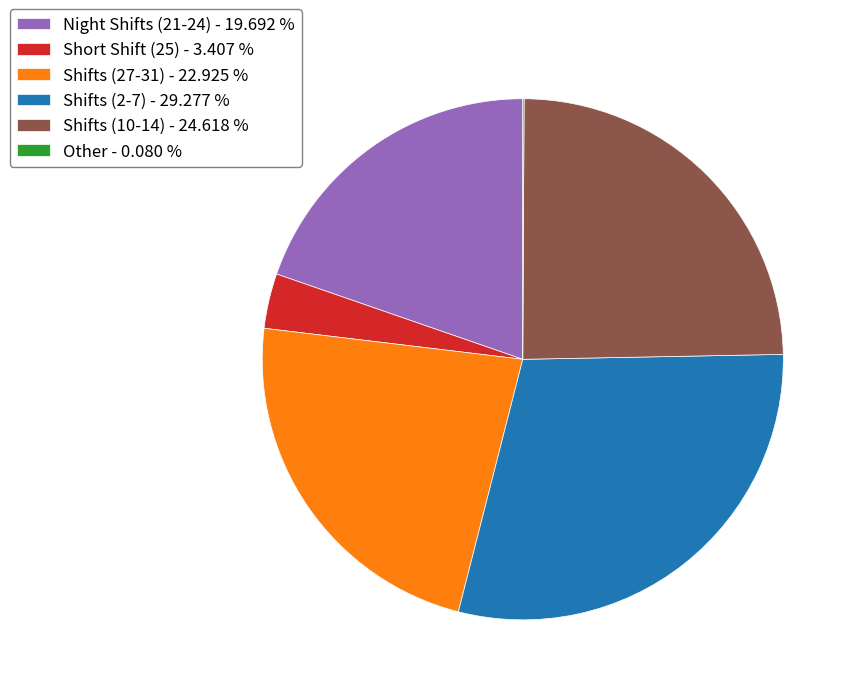

Approximately how many times larger is the value at Shifts (2-7) - 29.277 % compared to Shifts (10-14) - 24.618 %?

1.2